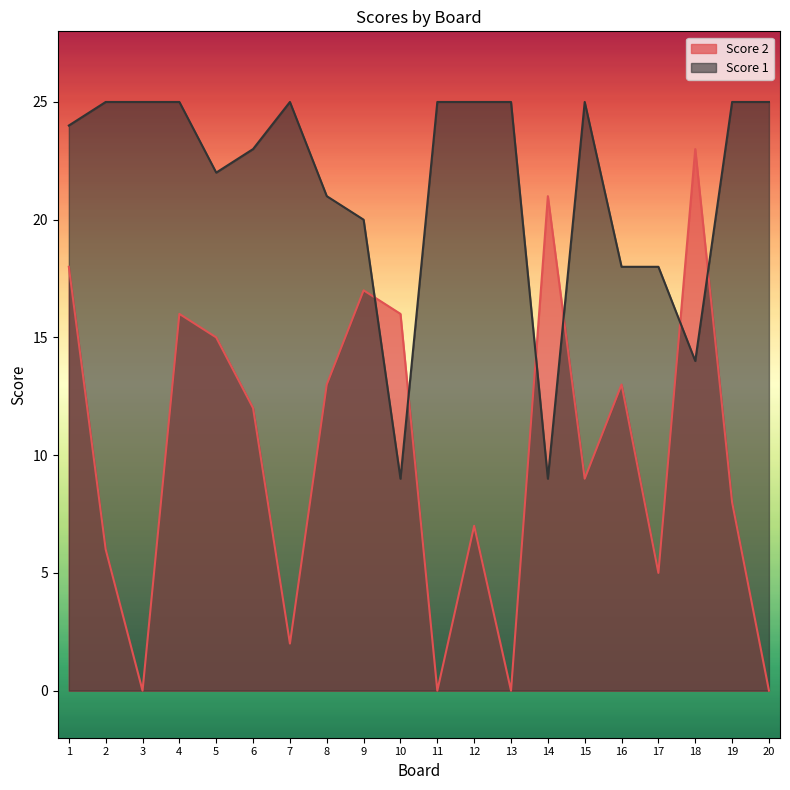

What is the average value of the Score 2 series?

10